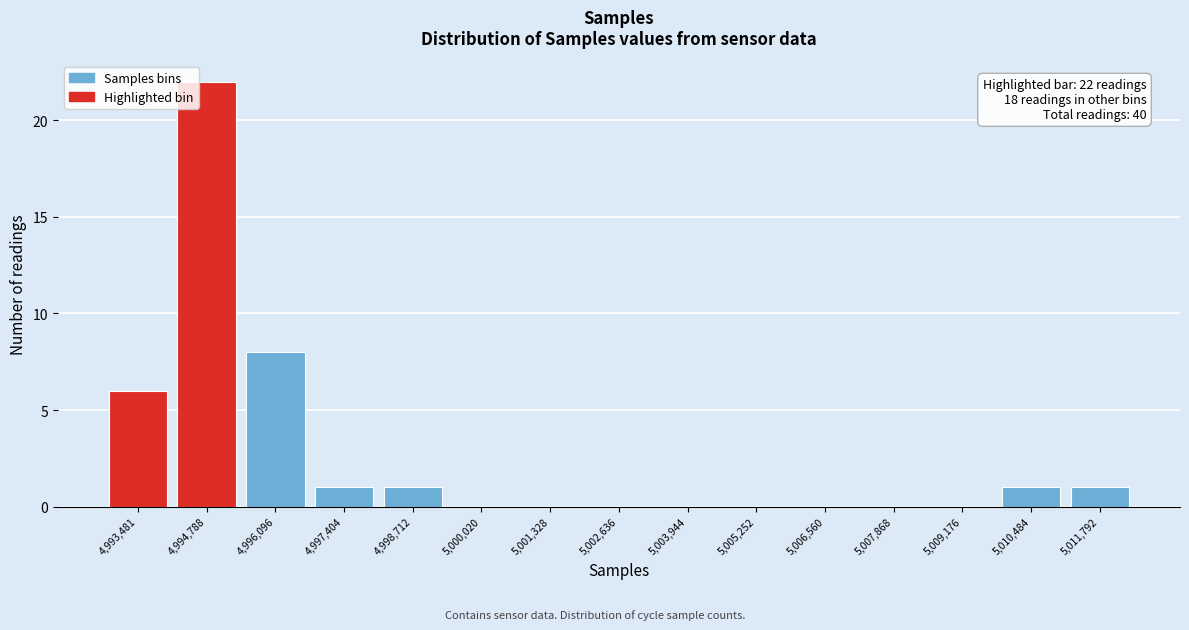

Reading left to right, what are all the values shown in this chart?

4,993,481=6	4,994,788=22	4,996,096=8	4,997,404=1	4,998,712=1	5,000,020=0	5,001,328=0	5,002,636=0	5,003,944=0	5,005,252=0	5,006,560=0	5,007,868=0	5,009,176=0	5,010,484=1	5,011,792=1